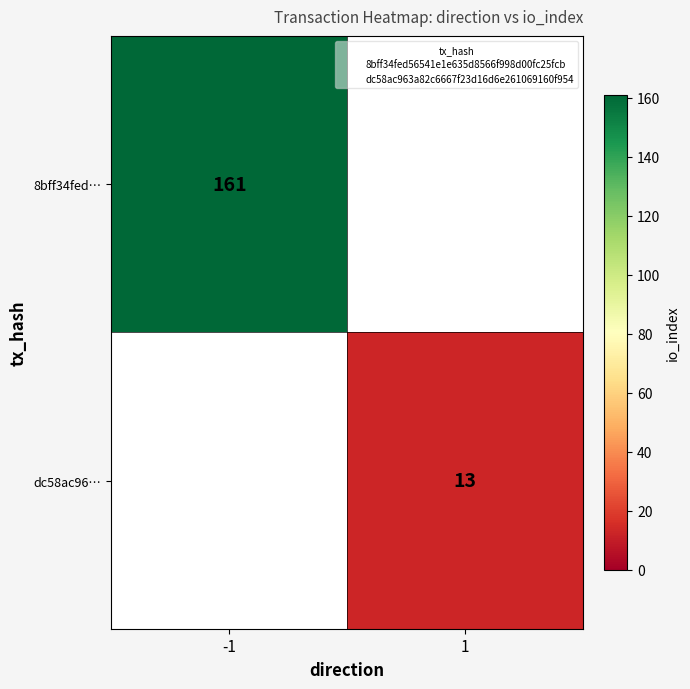

Read the 8bff34fed… value at -1.

161.0